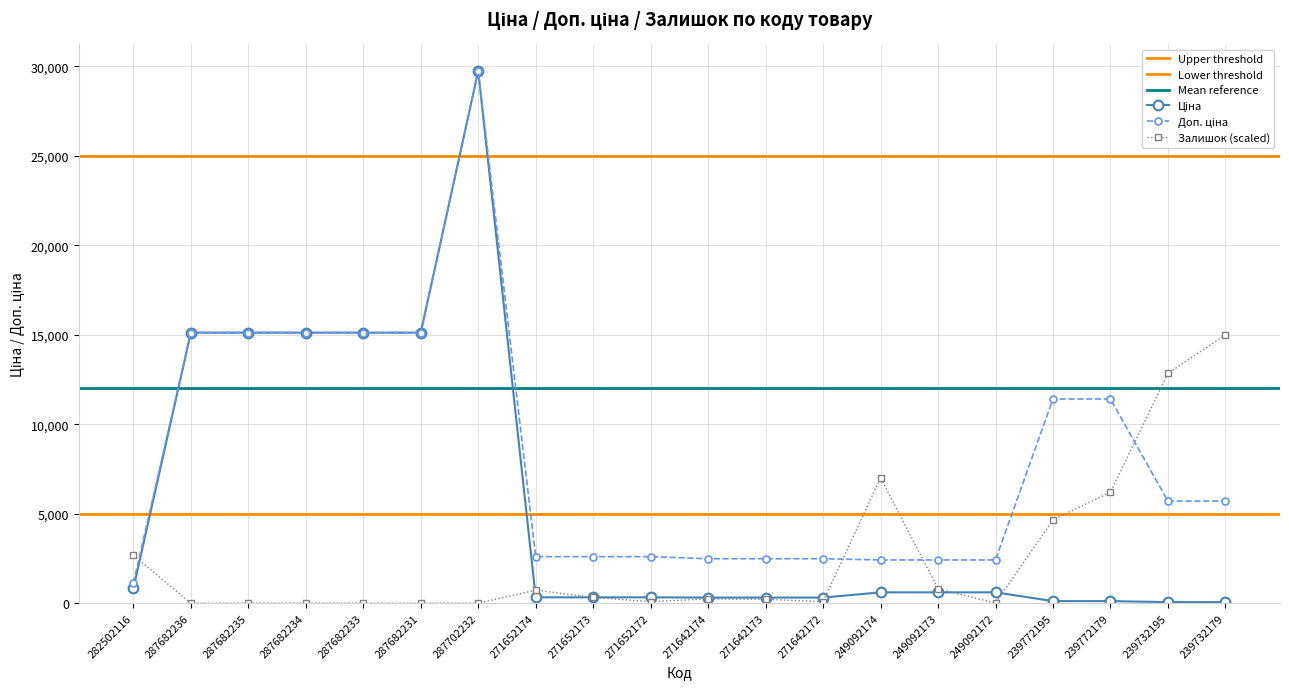

How many data points in Ціна are less than 603?

10